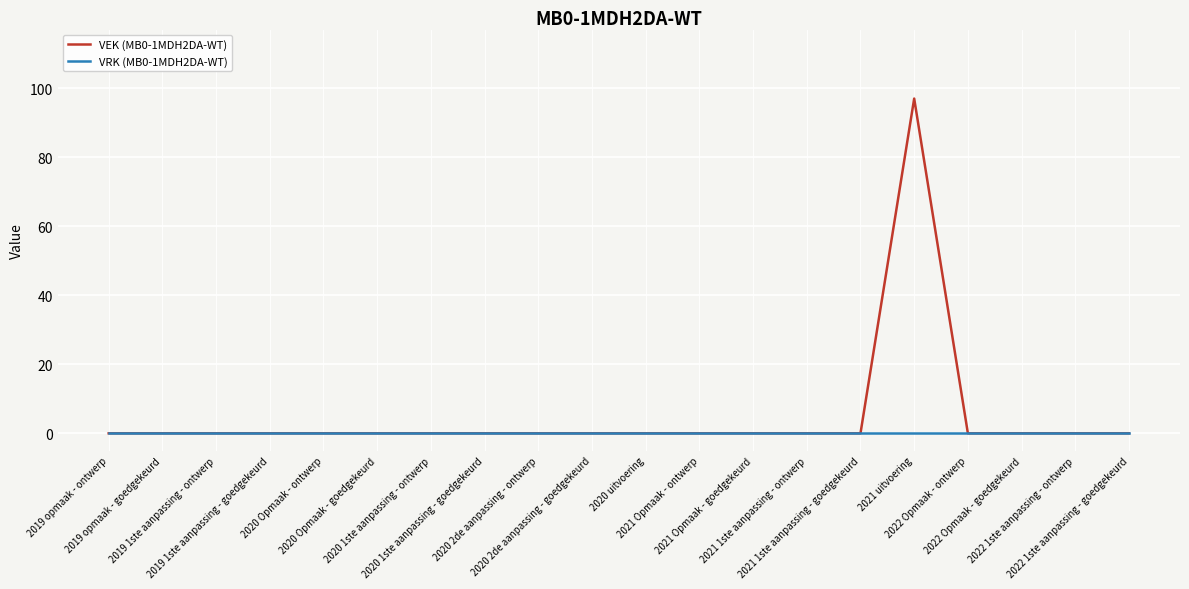

Rank the series by their maximum value, from highest to lowest.

VEK (MB0-1MDH2DA-WT), VRK (MB0-1MDH2DA-WT)